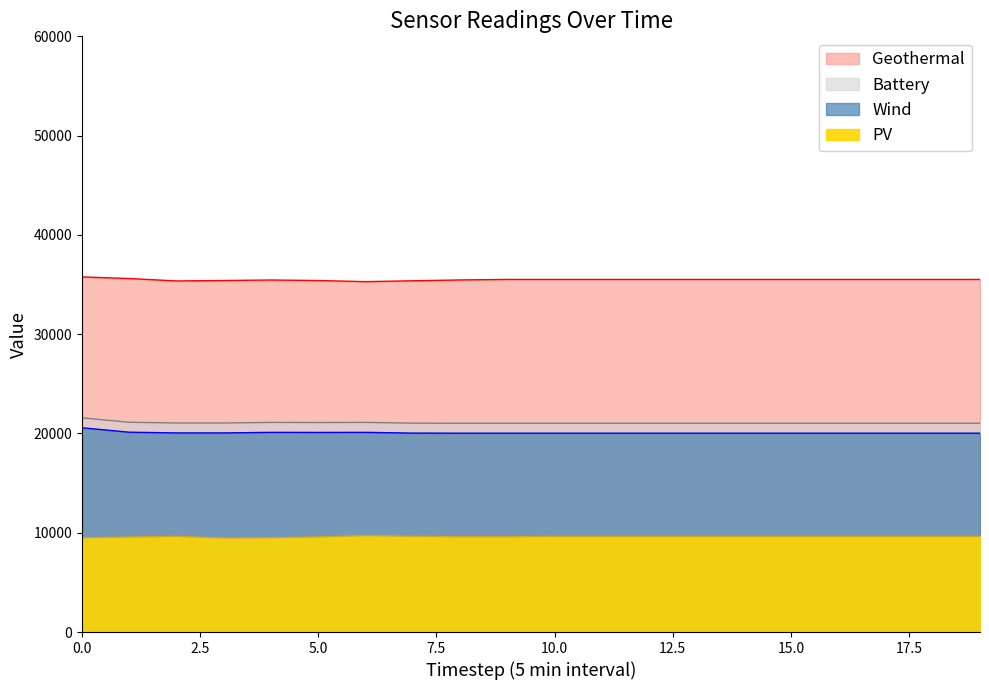

What is the difference between the maximum and minimum values in the BME280_pressure series?

476.8